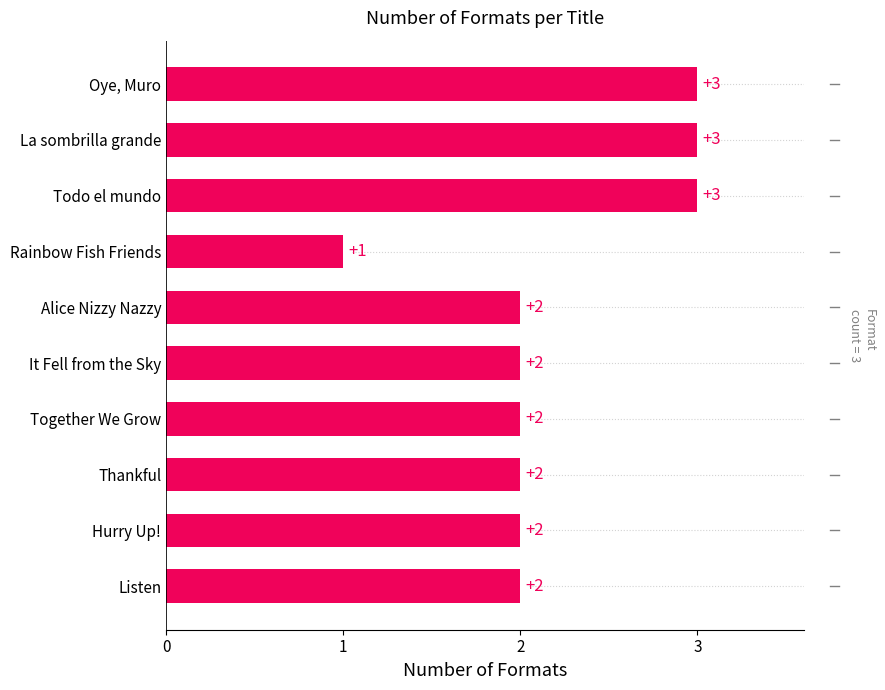

Rank the categories by value from lowest to highest.

Rainbow Fish Friends, Listen, Hurry Up!, Thankful, Together We Grow, It Fell from the Sky, Alice Nizzy Nazzy, Todo el mundo, La sombrilla grande, Oye, Muro